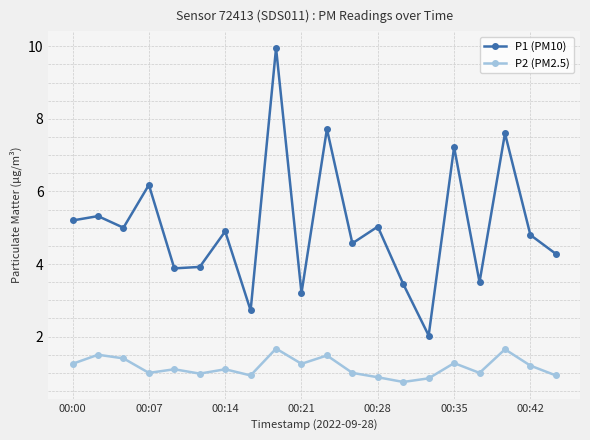

What are all the series names shown in the legend?

P1 (PM10), P2 (PM2.5)